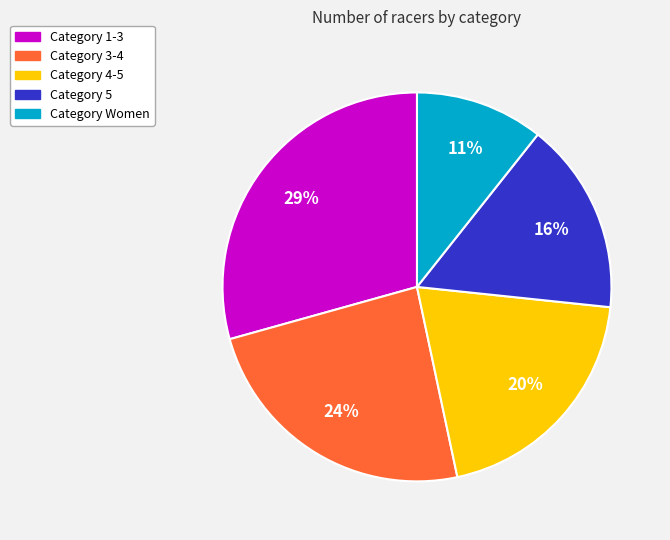

What is the ratio of the value at Category 1-3 to the value at Category 5?

1.8